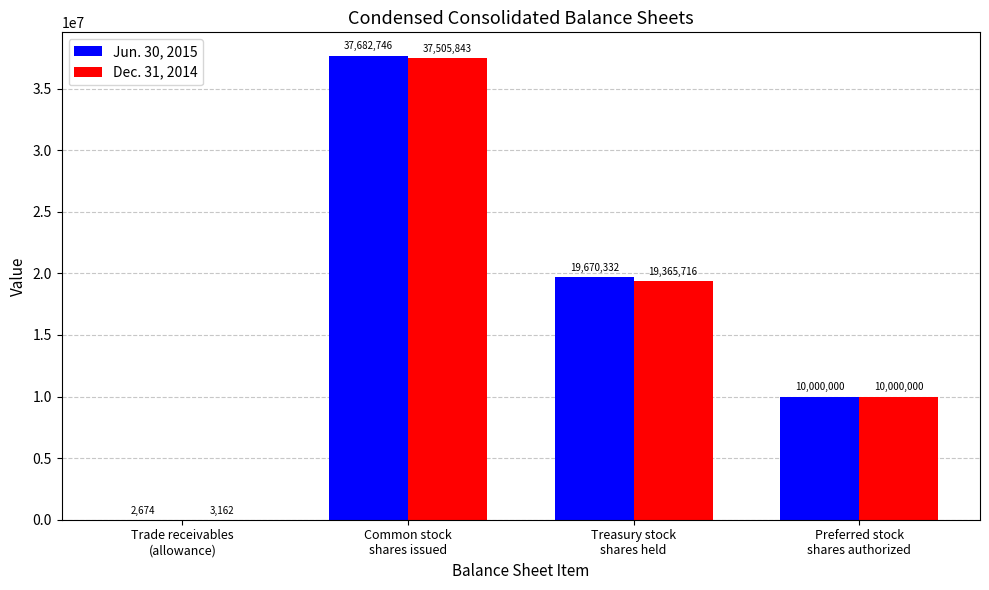

Reading left to right, extract all data points from this chart.

Jun. 30, 2015: 2674	37682746	19670332	10000000
Dec. 31, 2014: 3162	37505843	19365716	10000000